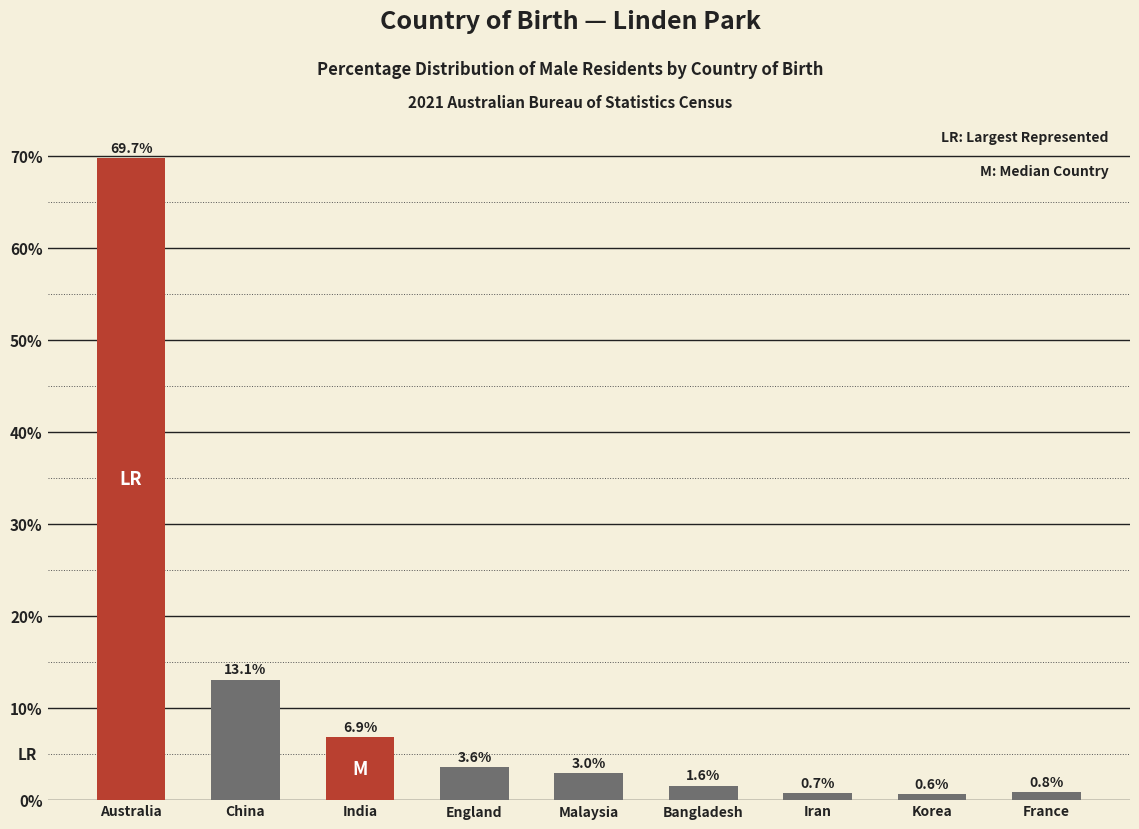

Reading left to right, what are all the values shown in this chart?

69.7	13.1	6.9	3.6	3.0	1.6	0.7	0.6	0.8